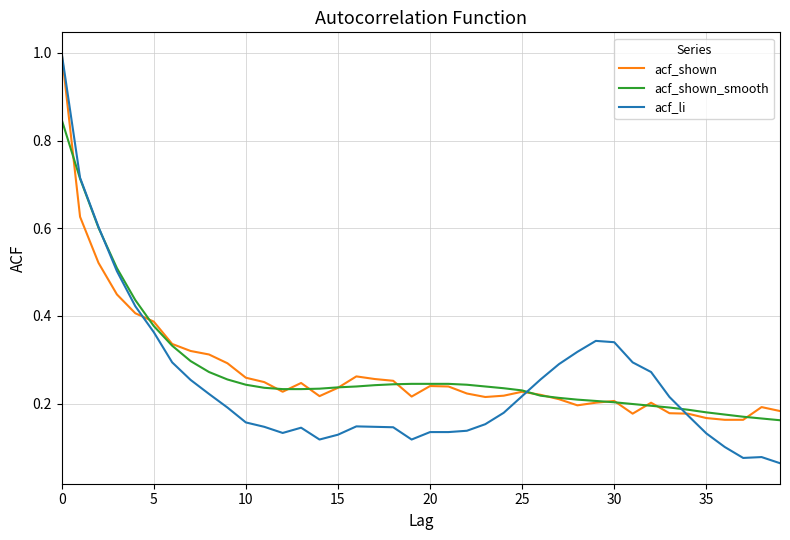

Which series has the largest range (max minus min)?

acf_li